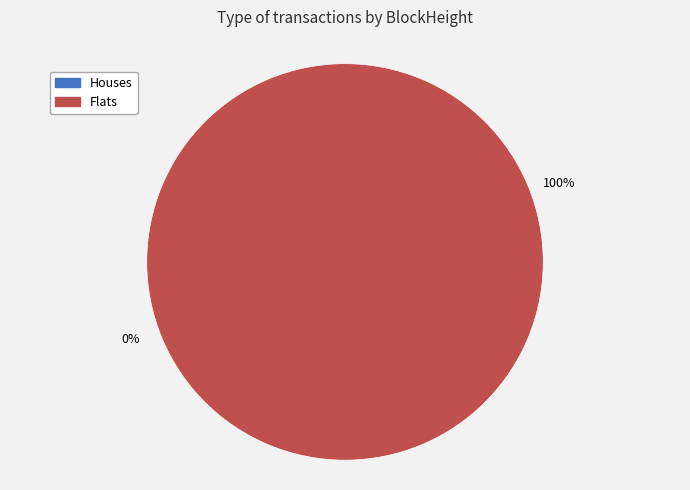

Count the number of slices in the pie.

2